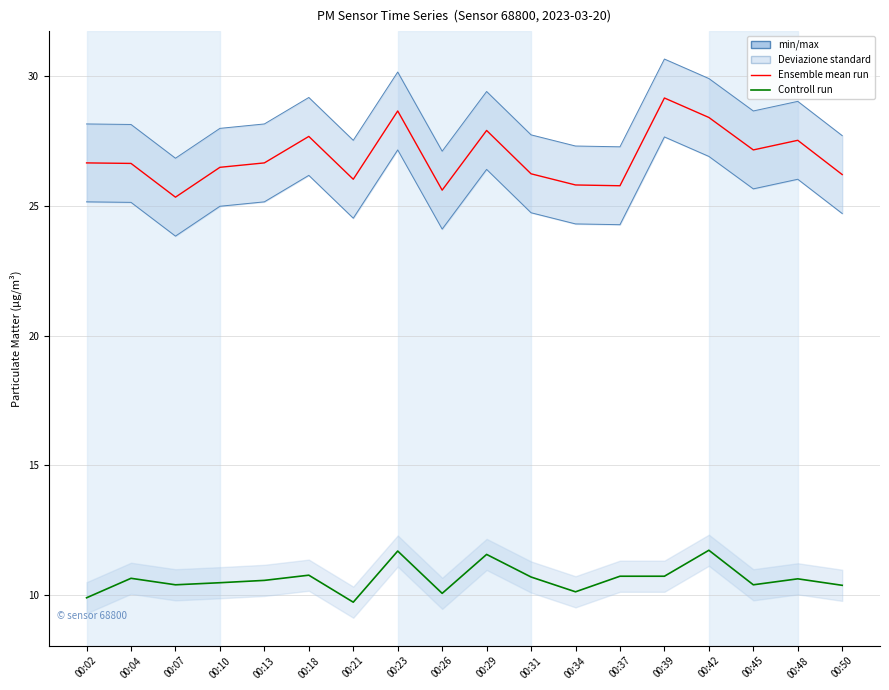

What is the smallest value displayed?

9.7